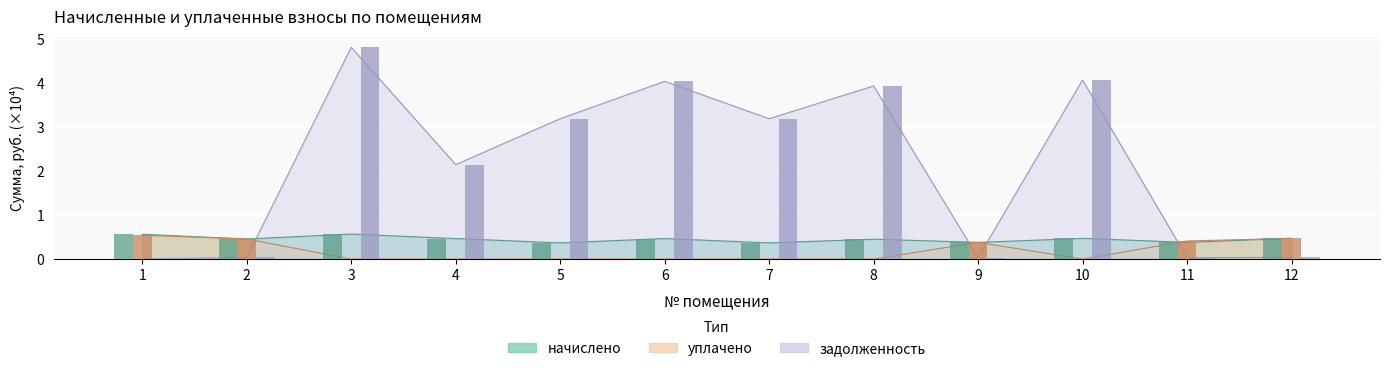

What is the total value across all series at 7?

3.6